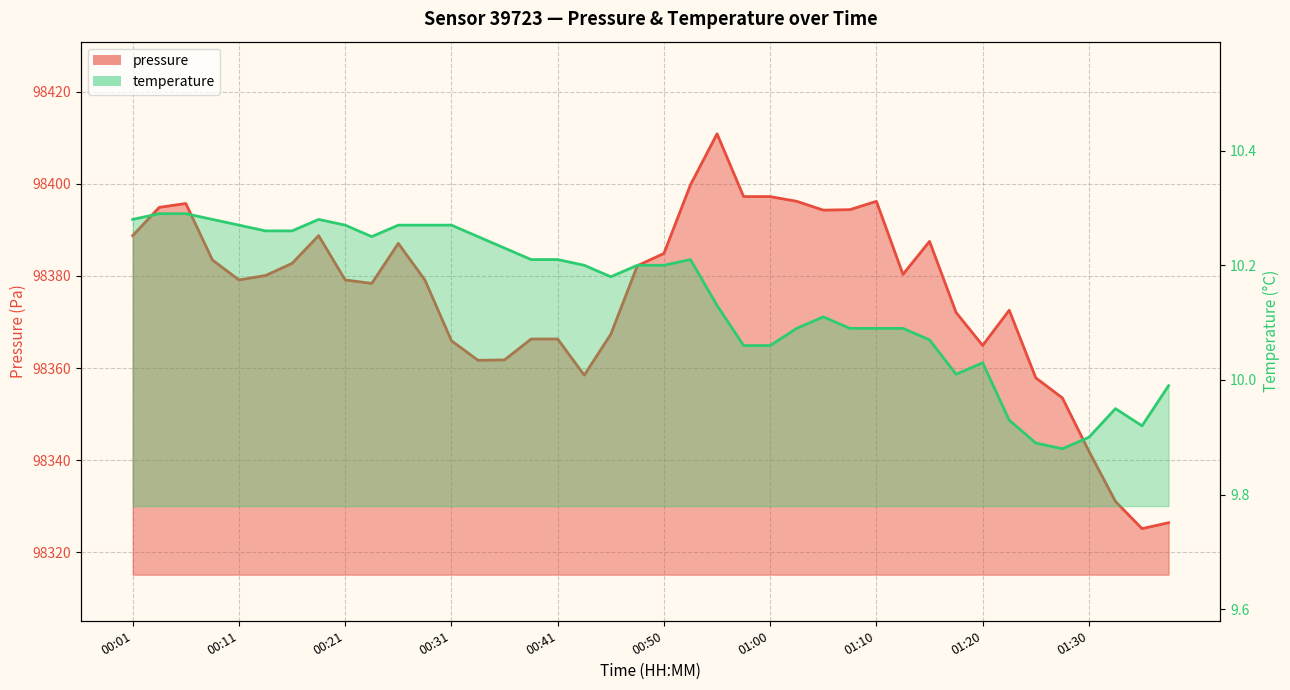

What is the highest value of the temperature series?

10.3